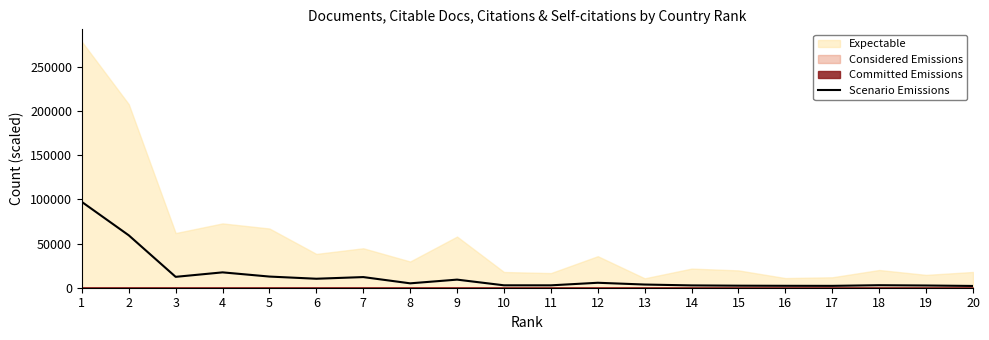

How many data points are above 4969?

10